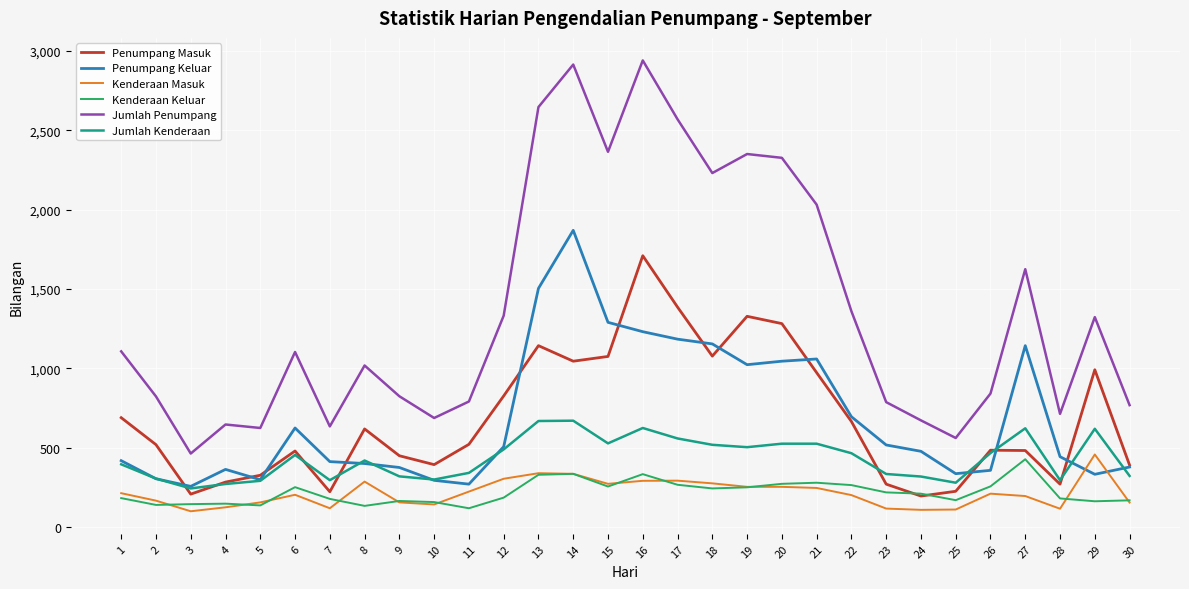

Between 4 and 23, which series saw the biggest shift?

Penumpang Keluar